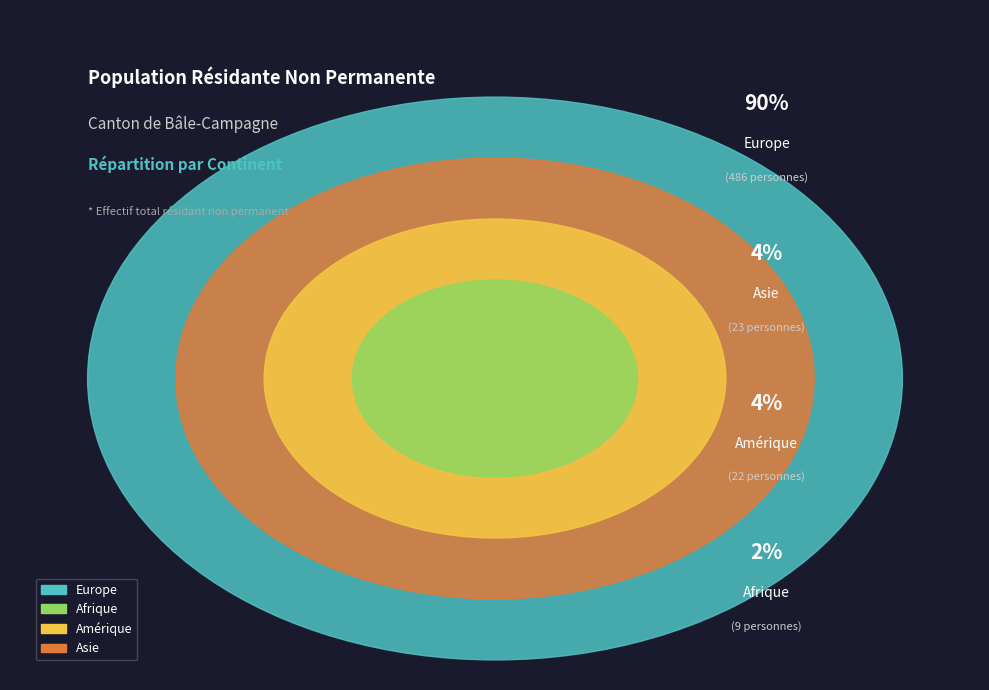

What percentage is NOT represented by Amérique?

95.9%